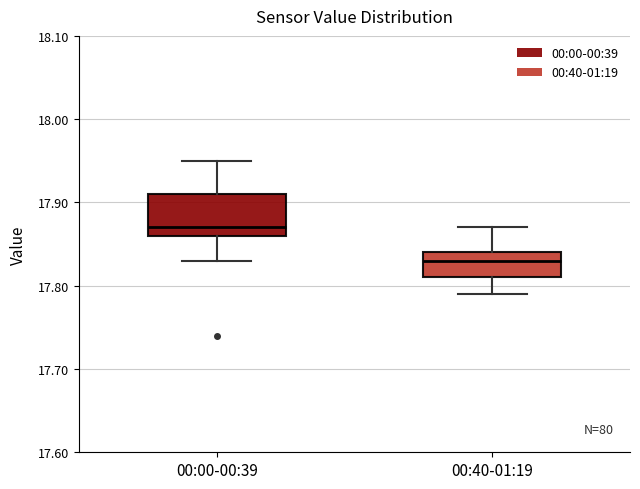

Comparing the boxes themselves (not the whiskers), which one is the tallest?

00:00-00:39